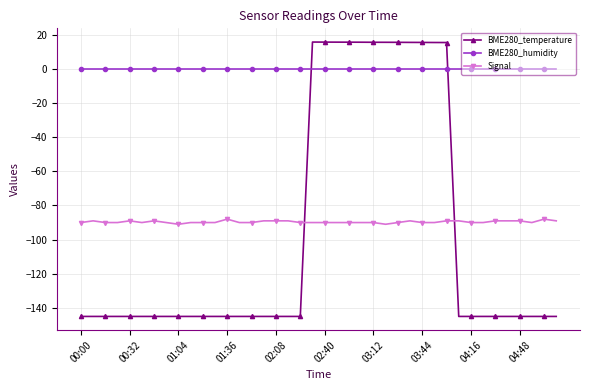

What is the value of the Signal point at the 3rd from the left?

-90.0